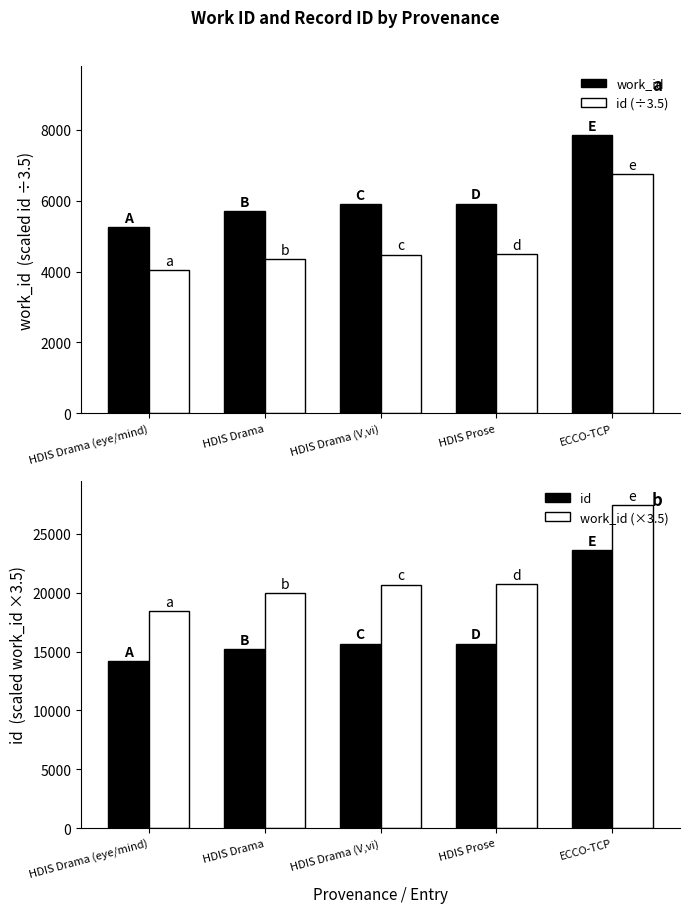

How many distinct data groups are displayed?

4